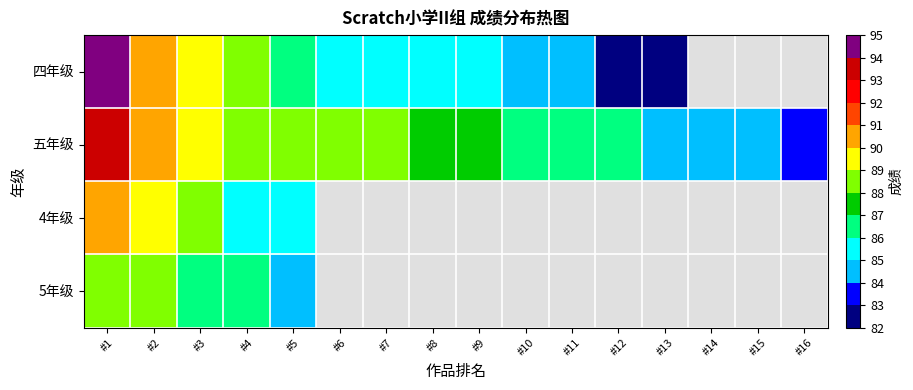

Which has a higher value, #3 or #5?

#3